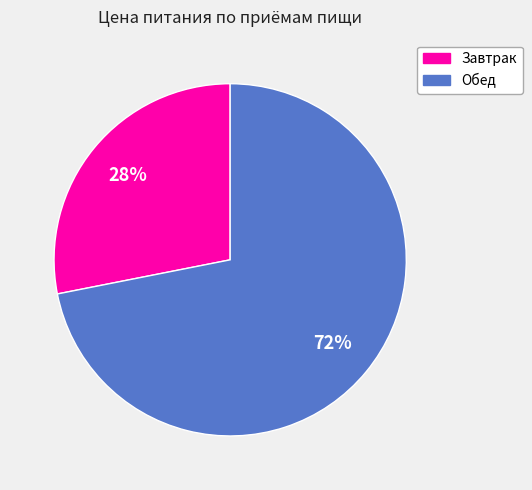

Count the number of slices in the pie.

2